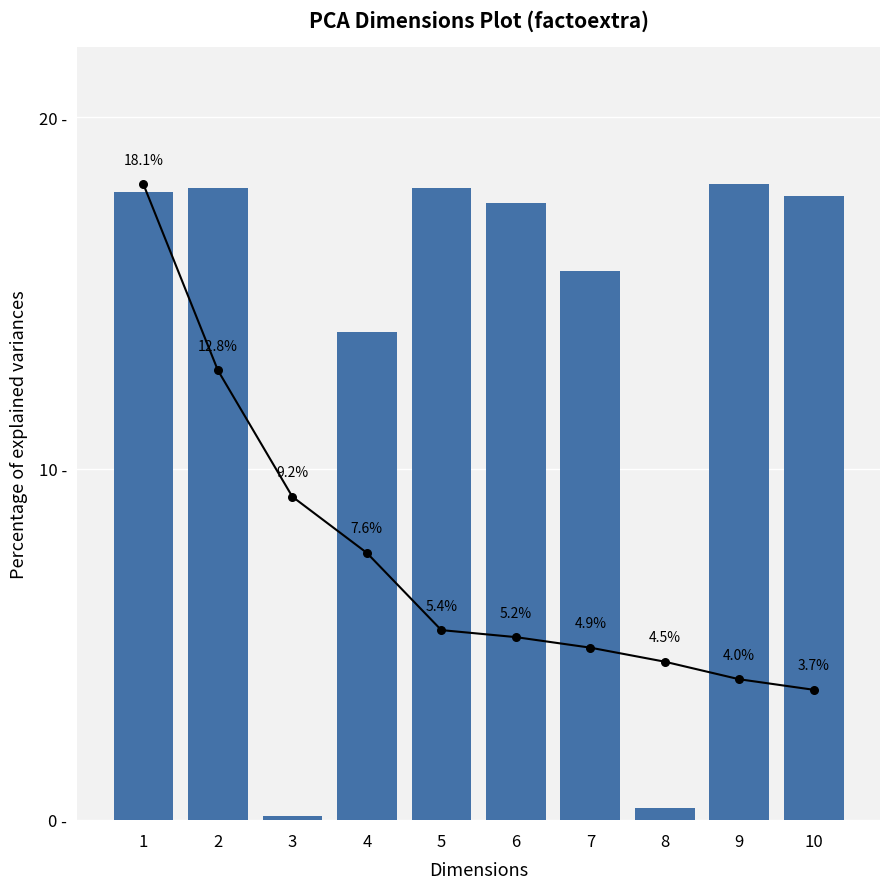

At which category is the sum across all series the highest?

1